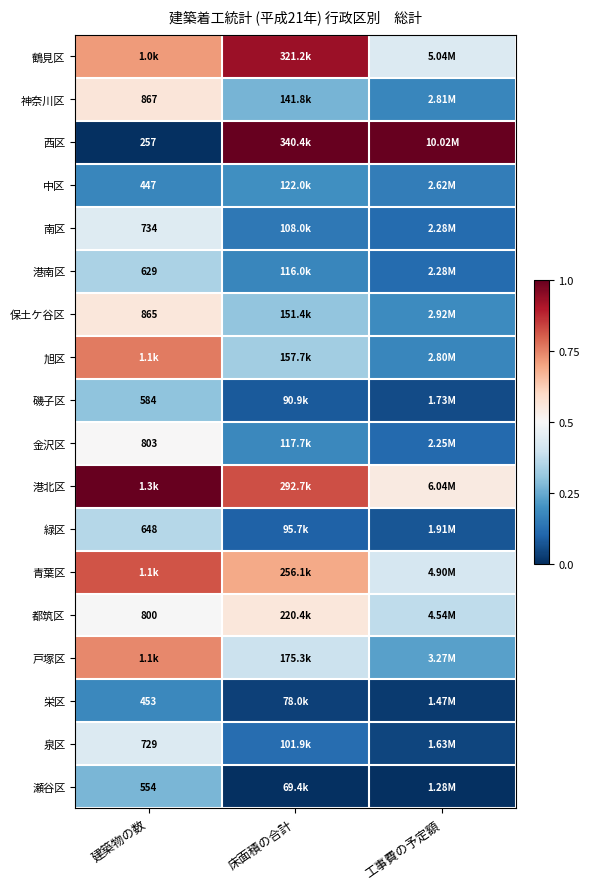

At which label does 都筑区 reach its peak?

床面積の合計